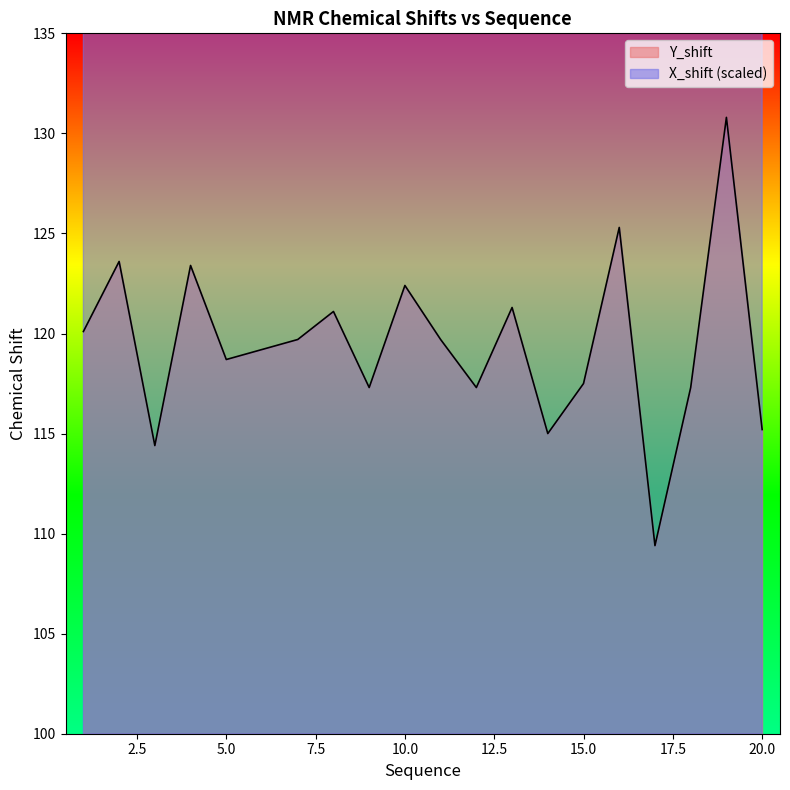

Reading right to left, extract all data points from this chart.

X_shift: 236.9	223.6	197.0	228.2	235.7	197.4	203.3	206.8	204.2	210.5	210.2	201.1	209.3	227.0	208.9	223.8	227.7	226.6	229.6	215.6
Y_shift: 115.2	130.8	117.3	109.4	125.3	117.5	115.0	121.3	117.3	119.7	122.4	117.3	121.1	119.7	119.2	118.7	123.4	114.4	123.6	120.1